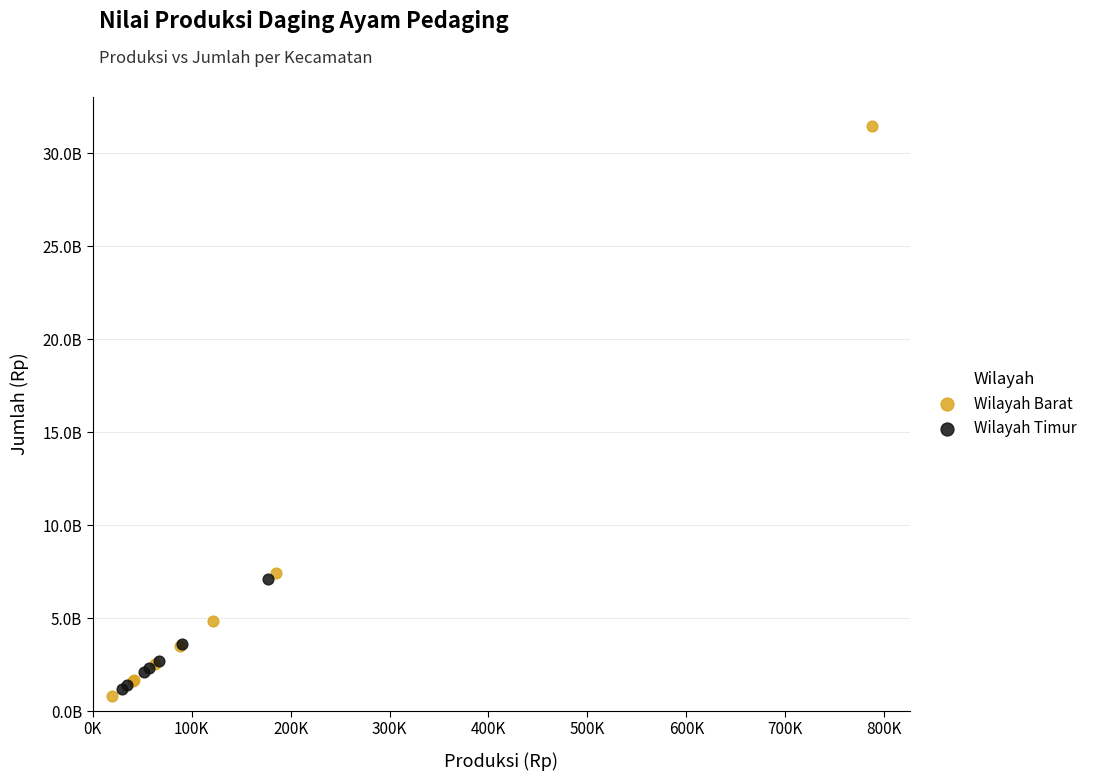

Which series contains the highest Y value?

Wilayah Barat